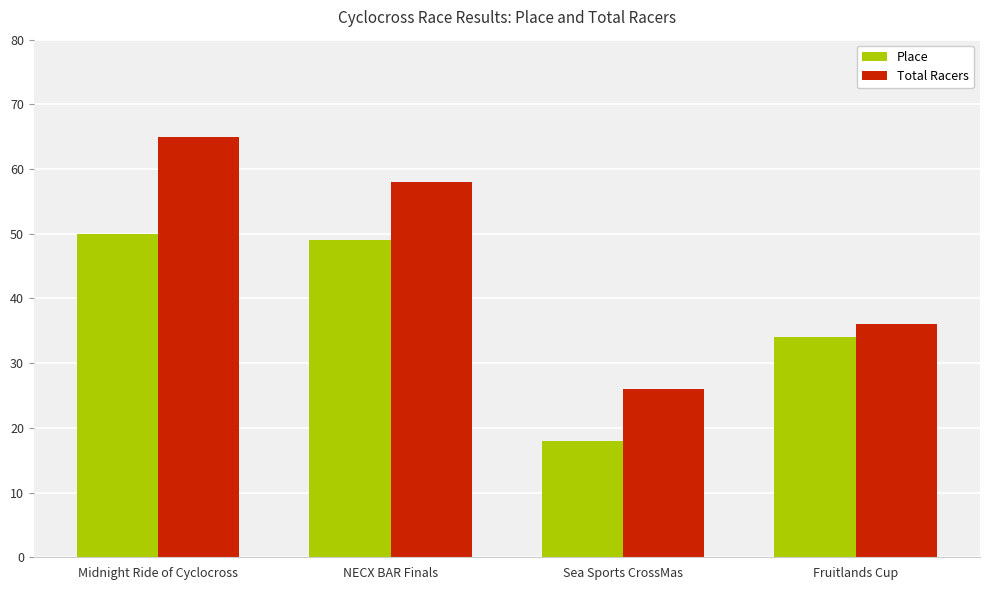

What is the sum of the Total Racers values at Fruitlands Cup and NECX BAR Finals?

94